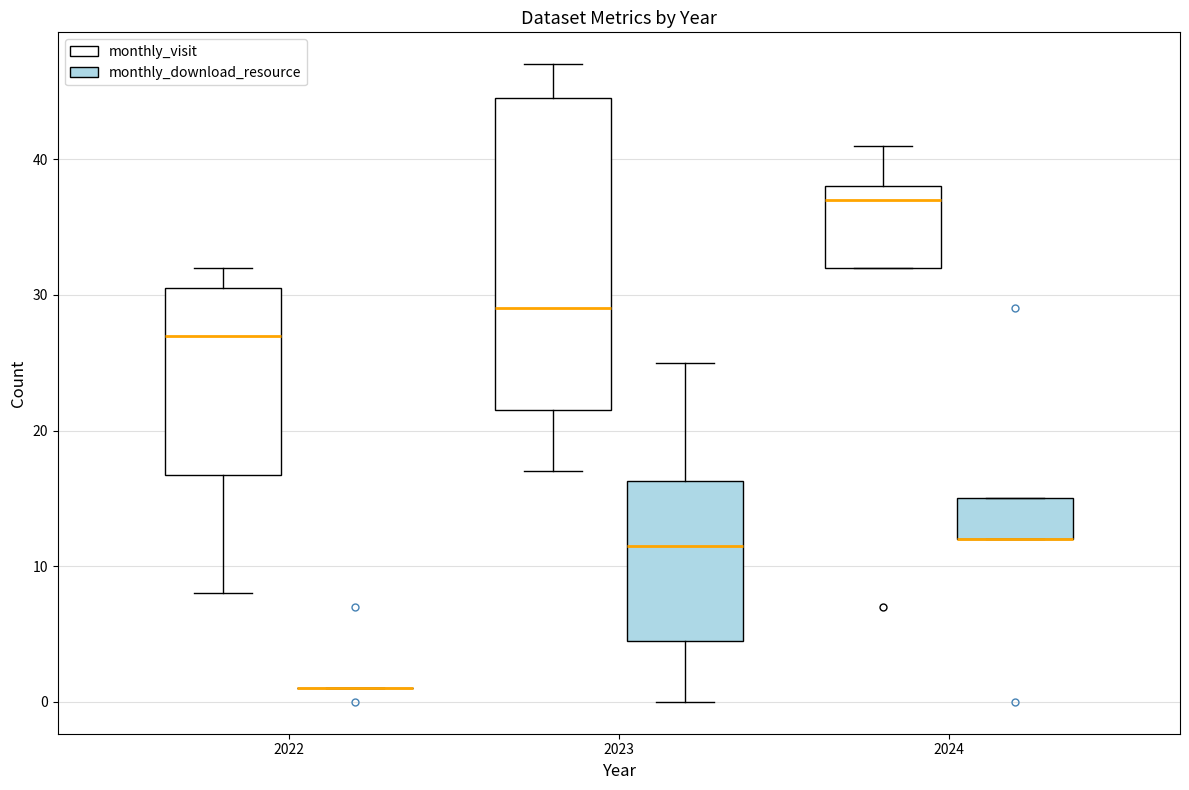

Reading left to right, read every box against the y-axis: the position of its median line, the range the box covers, and the ends of its whiskers. The values are not printed on the chart, so give them approximately, as read against the axis.

2022 (monthly_visit): median 27, box 17 to 31, whiskers 8 to 32
2022 (monthly_download_resource): box collapsed to a line at 1, whiskers 1 to 1
2023 (monthly_visit): median 29, box 22 to 45, whiskers 17 to 47
2023 (monthly_download_resource): median 12, box 5 to 16, whiskers 0 to 25
2024 (monthly_visit): median 37, box 32 to 38, whiskers 32 to 41
2024 (monthly_download_resource): median 12 (drawn on the box's lower edge), box 12 to 15, whiskers 12 to 15